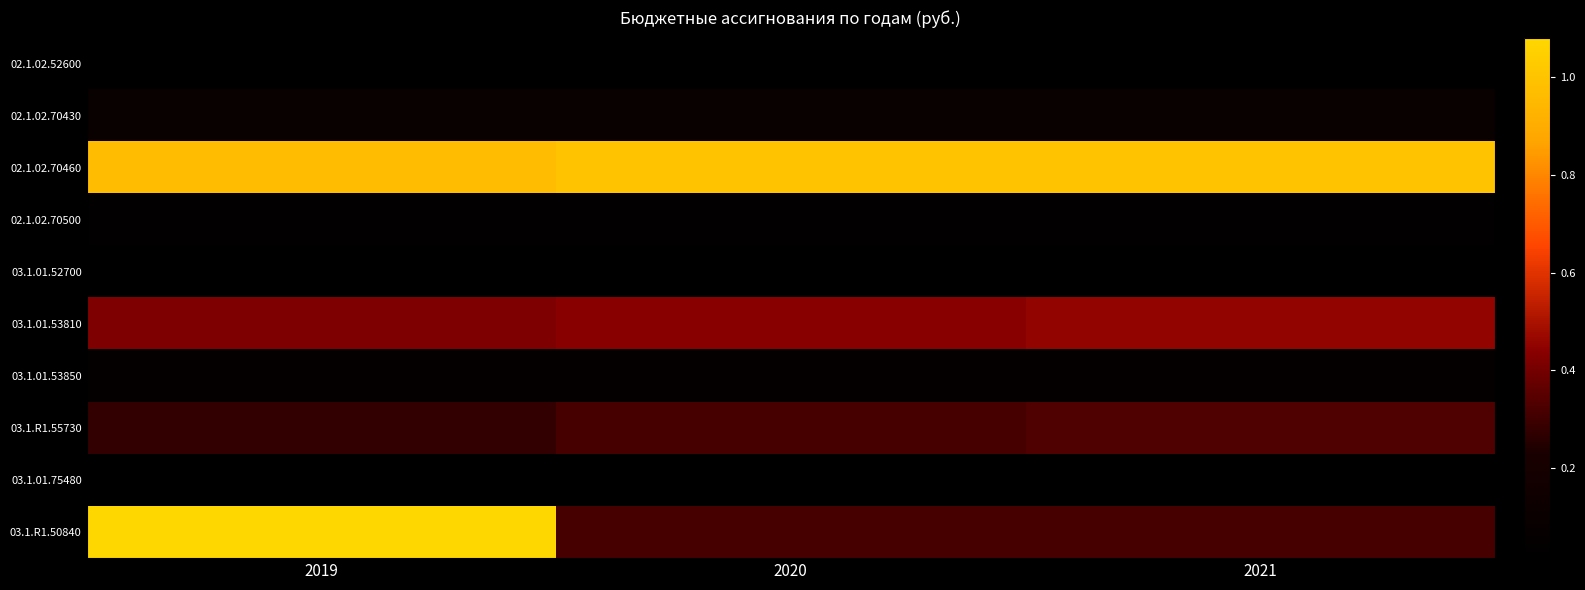

Reading left to right, transcribe all the data shown in this chart.

02.1.02.52600: 2019=156870	2020=162000	2021=170000
02.1.02.70430: 2019=911638	2020=911638	2021=911638
02.1.02.70460: 2019=9683520	2020=9943781	2021=9943781
02.1.02.70500: 2019=393011	2020=393011	2021=393011
03.1.01.52700: 2019=168100	2020=174800	2021=181700
03.1.01.53810: 2019=4206000	2020=4374000	2021=4549000
03.1.01.53850: 2019=564000	2020=587000	2021=610000
03.1.R1.55730: 2019=2748400	2020=3142800	2021=3277800
03.1.01.75480: 2019=191000	2020=191000	2021=191000
03.1.R1.50840: 2019=10808000	2020=3134000	2021=3134000